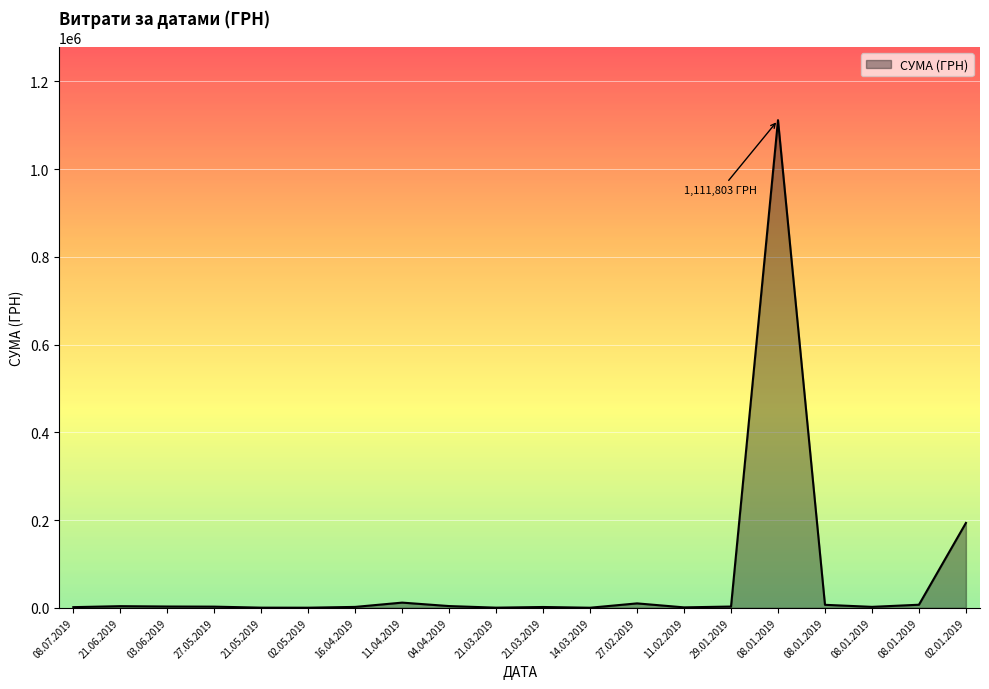

What is the sum of the values at 02.05.2019 and 21.06.2019?

4093.5